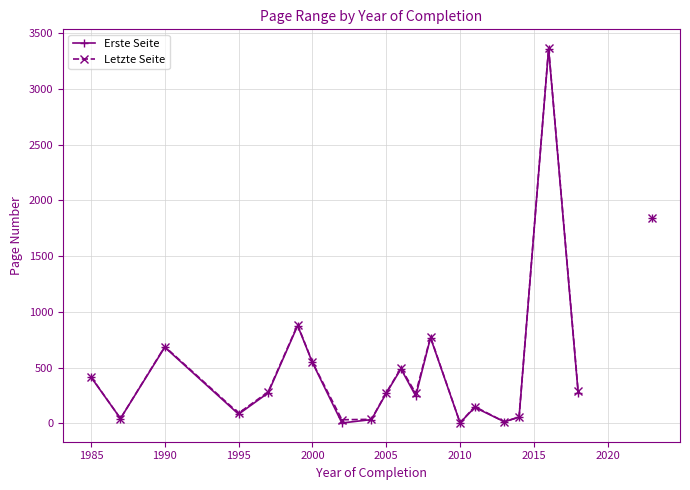

True or false: Erste Seite and Letzte Seite intersect in this chart.

False